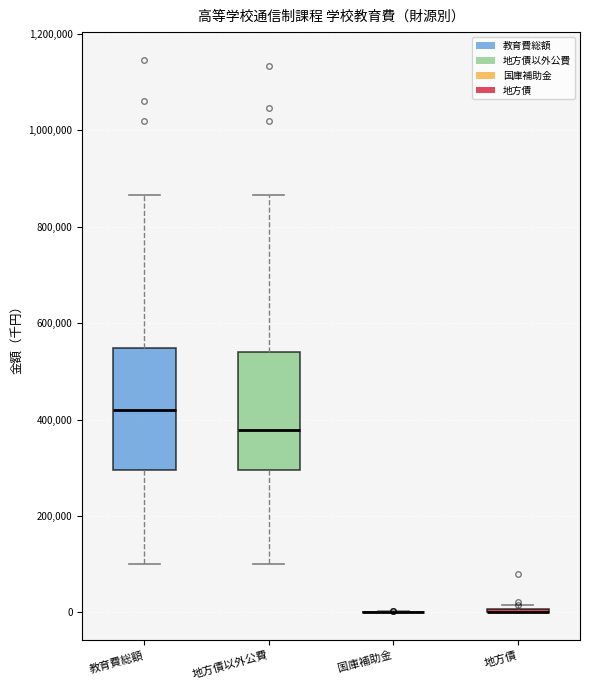

Reading left to right, read every box against the y-axis: the position of its median line, the range the box covers, and the ends of its whiskers. The values are not printed on the chart, so give them approximately, as read against the axis.

教育費総額: median 420000, box 300000 to 540000, whiskers 100000 to 860000
地方債以外公費: median 380000, box 300000 to 540000, whiskers 100000 to 860000
国庫補助金: box collapsed to a line at 0, whiskers 0 to 0
地方債: box collapsed to a line at 0, whiskers 0 to 20000